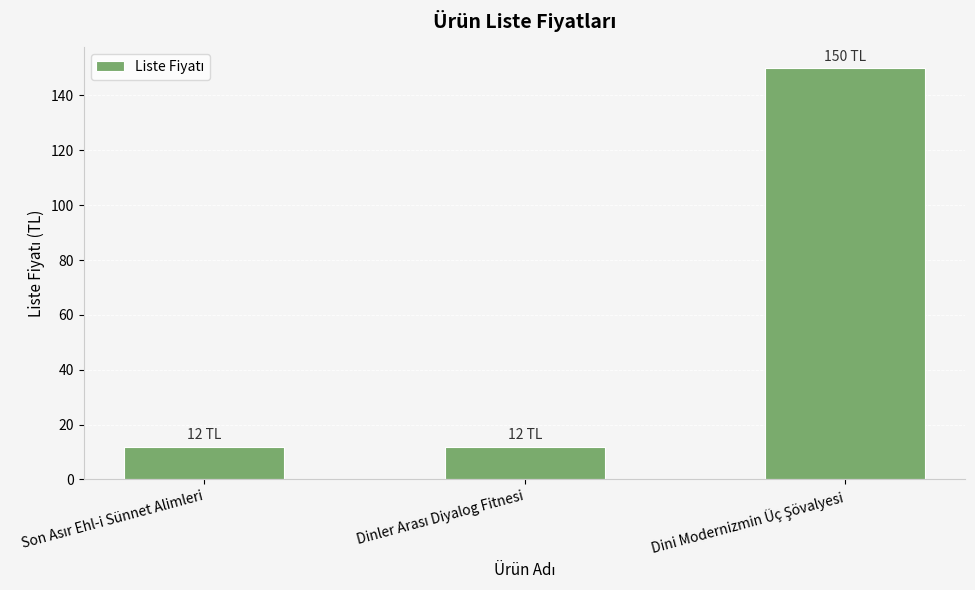

What is the average value?

58